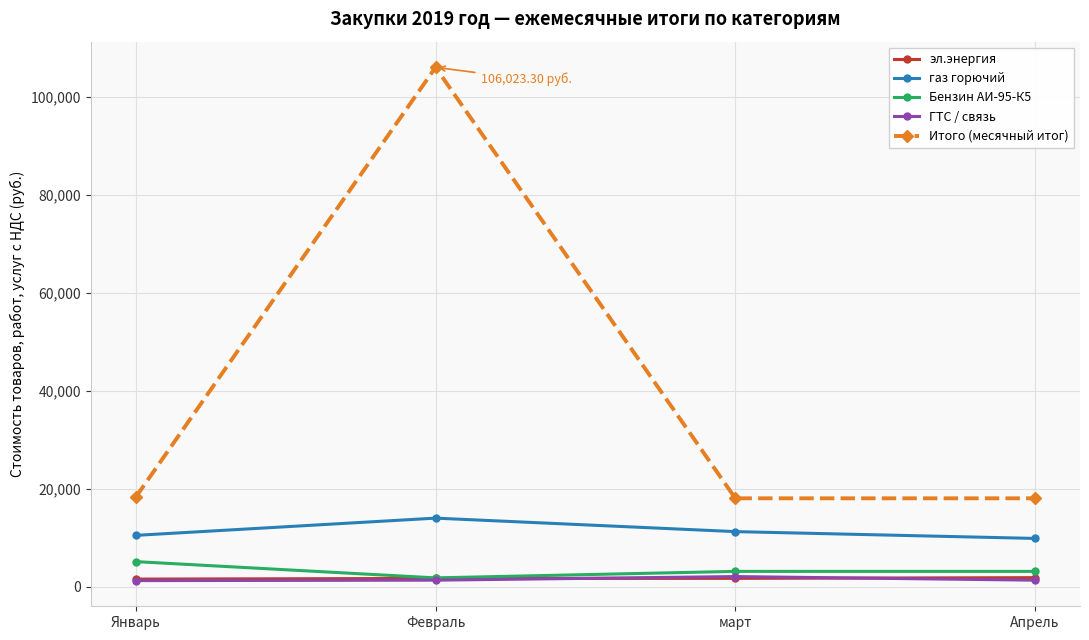

True or false: Итого (месячный итог) and газ горючий cross at least once.

False